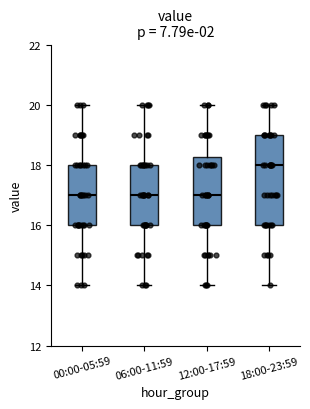

Where is the lower edge of the box for 18:00-23:59 on the y-axis? The values are not printed on the chart, so give them approximately, as read against the axis.

16.0